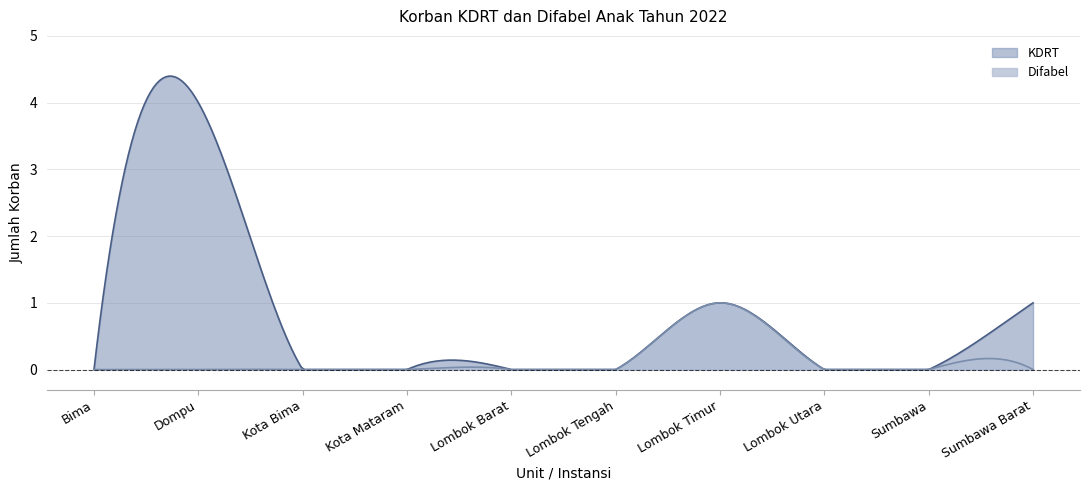

How many data points in KDRT are above 0?

3